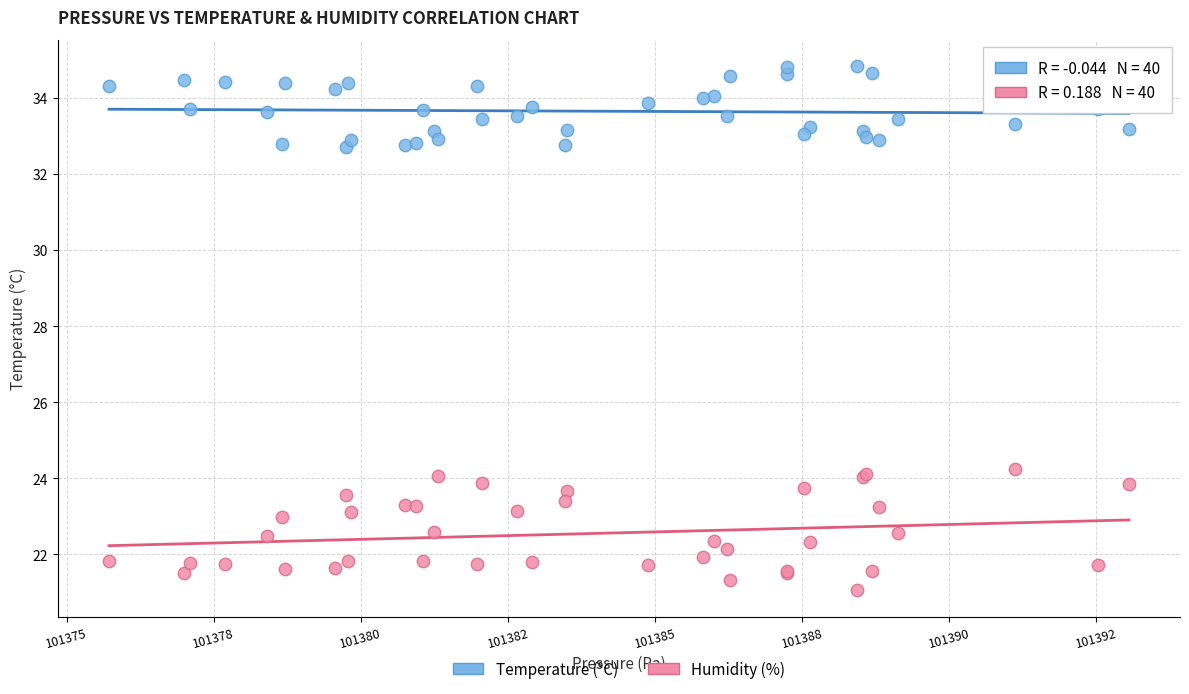

Which series contains the lowest Y value?

Humidity (%)